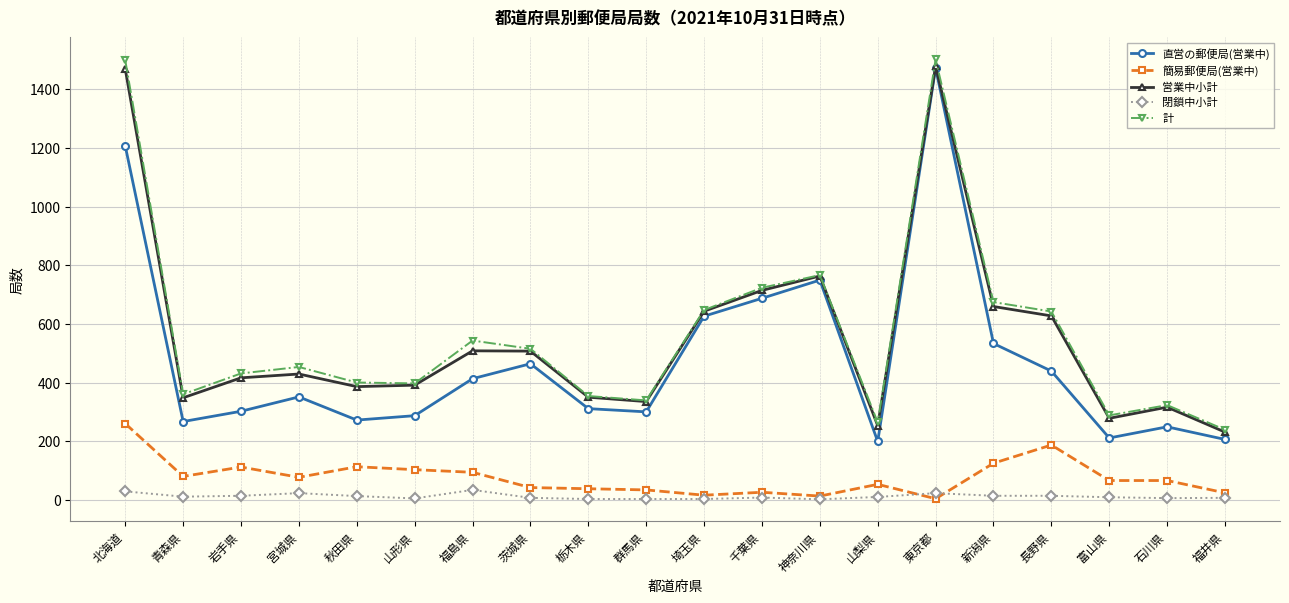

What is the value of the 直営の郵便局(営業中) point at the 6th from the left?

288